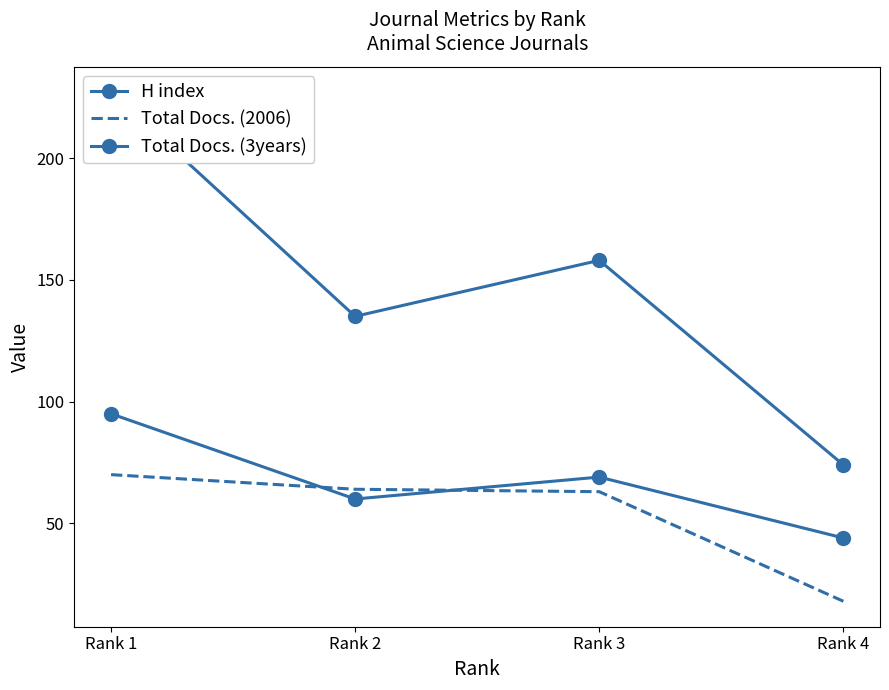

True or false: Total Docs. (3years) and H index cross at least once.

False